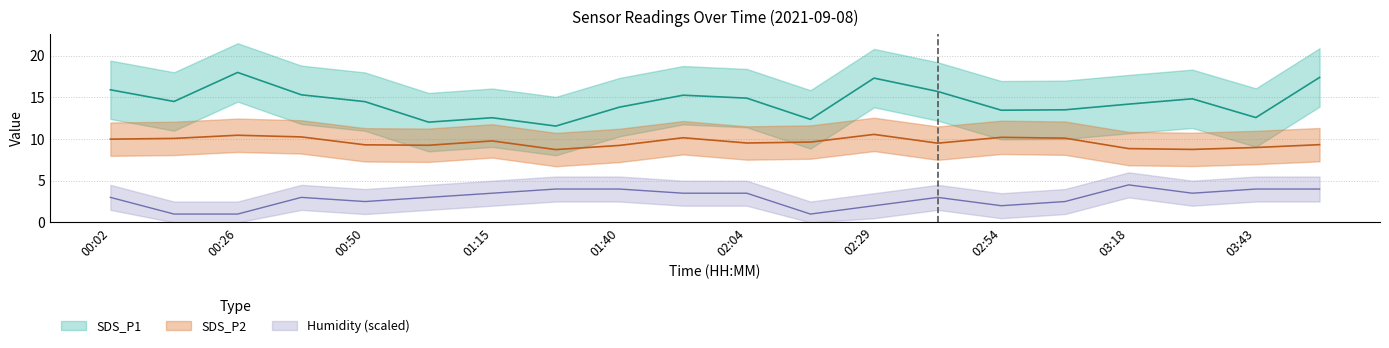

At which category does SDS_P2 reach its first local valley?

01:03